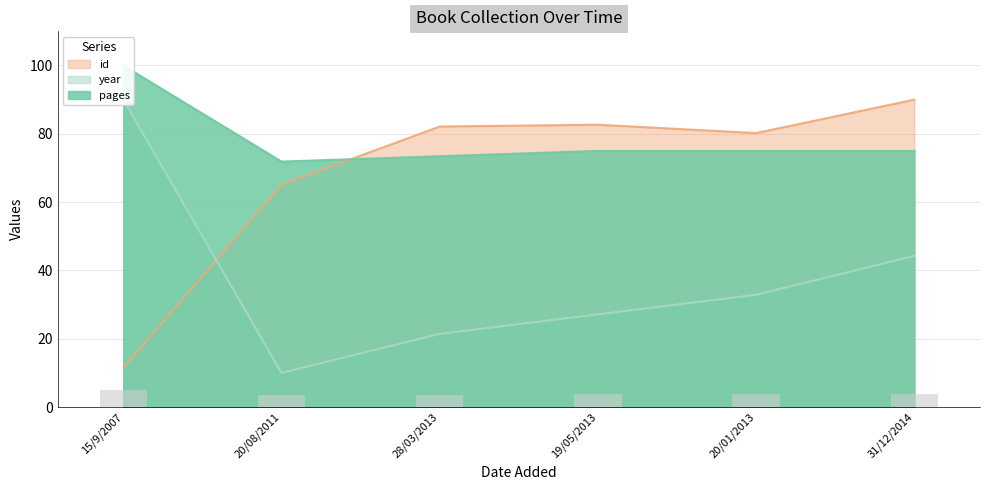

What is the value of the pages bar at the 2nd from the left?

71.9